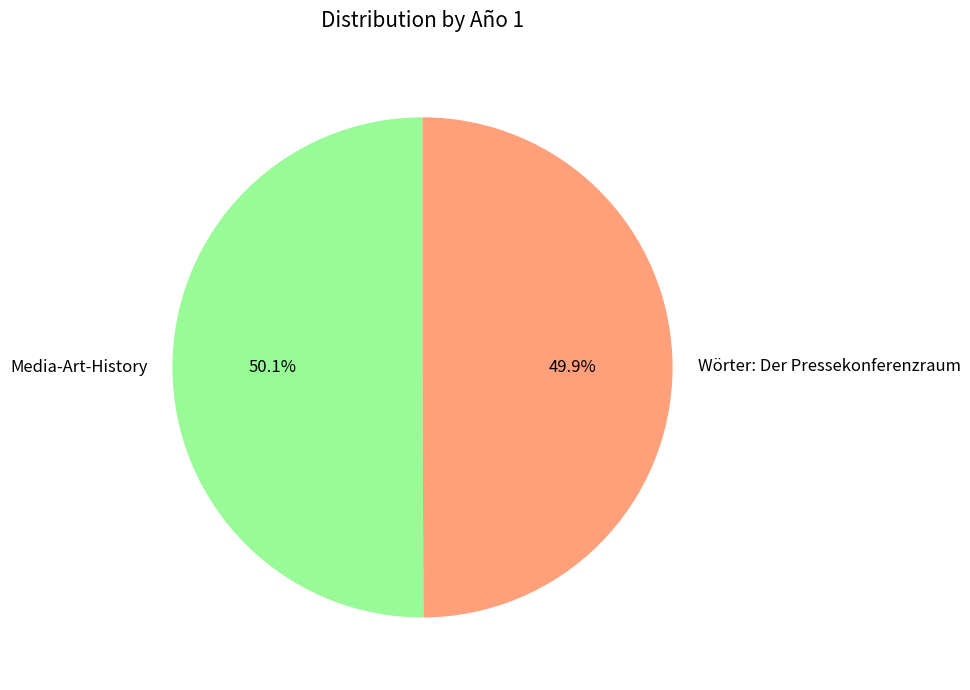

Is there any slice that represents more than half of the pie?

Yes